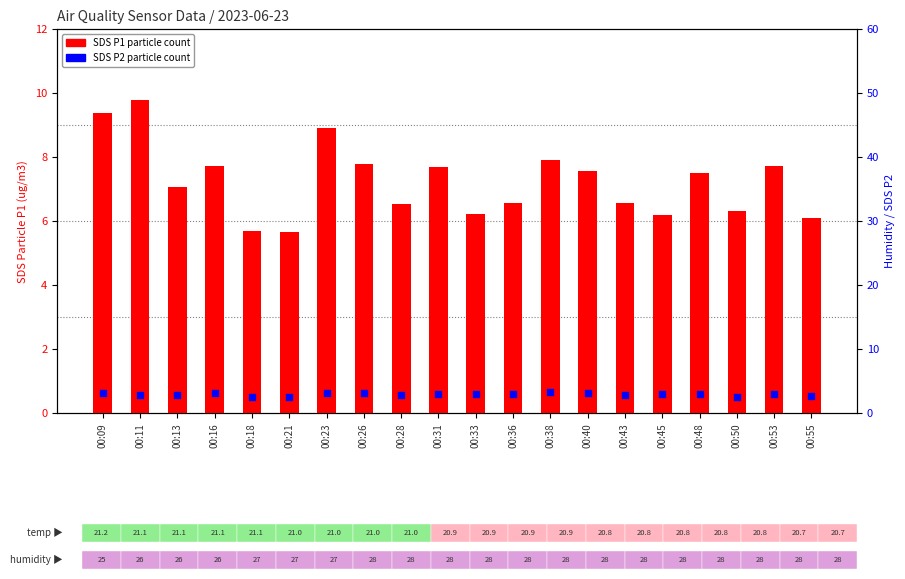

Which series has the largest total across all categories?

SDS P1 (ug/m3)